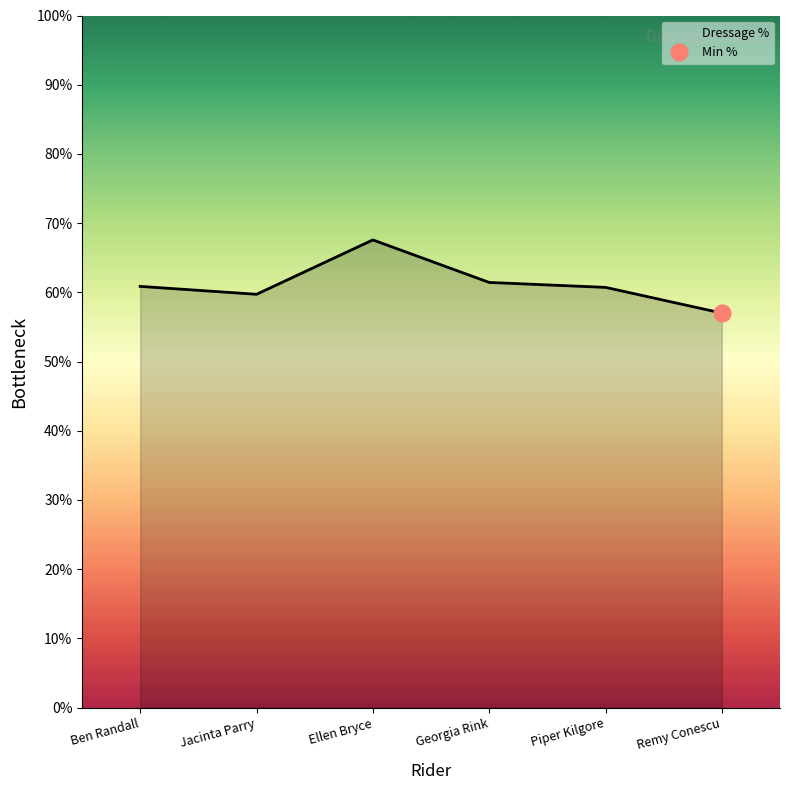

The chart shows a value of 59.7 at Jacinta Parry. True or false?

True